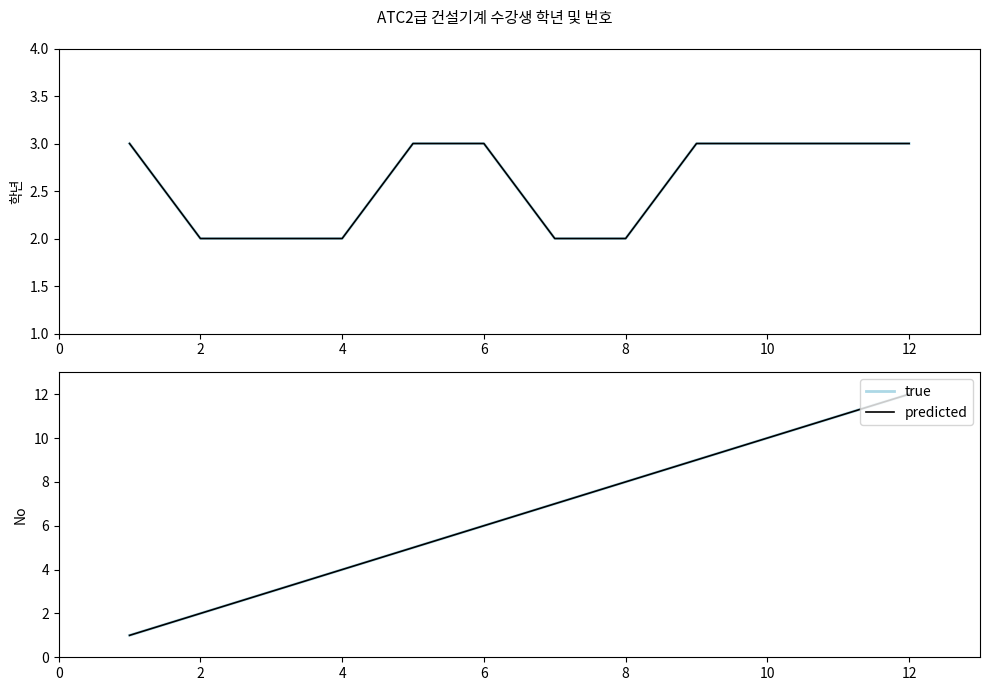

What is the value of the 학년 (predicted) point at the 4th from the left?

2